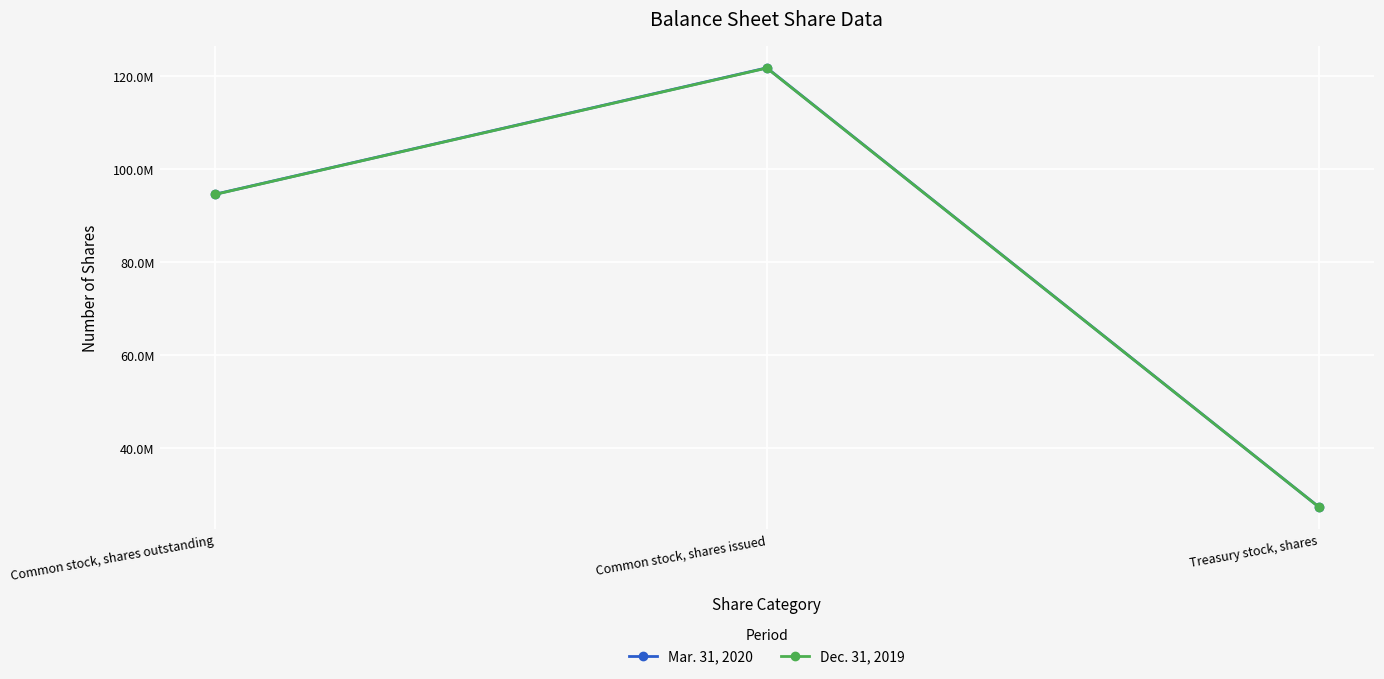

At which category does the chart reach its peak across all series?

Common stock, shares issued